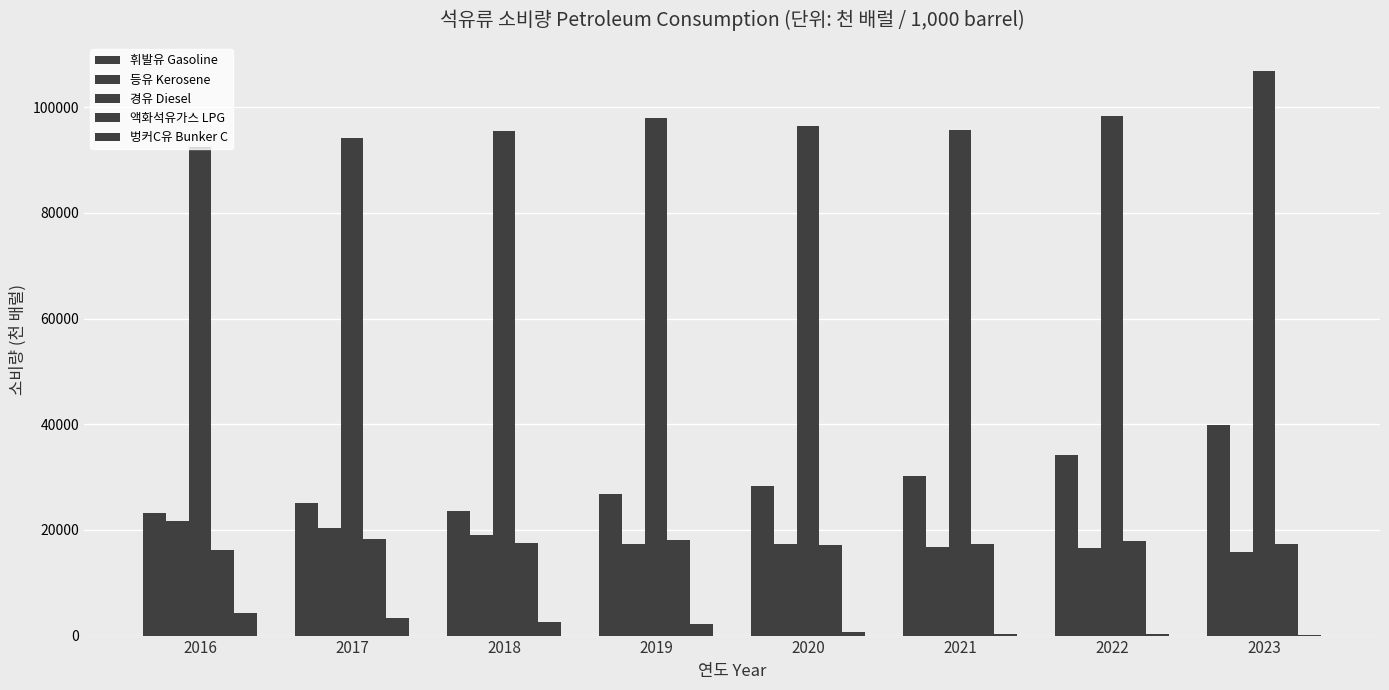

Where is 벙커C유 Bunker C nearest to the value 2154?

2019